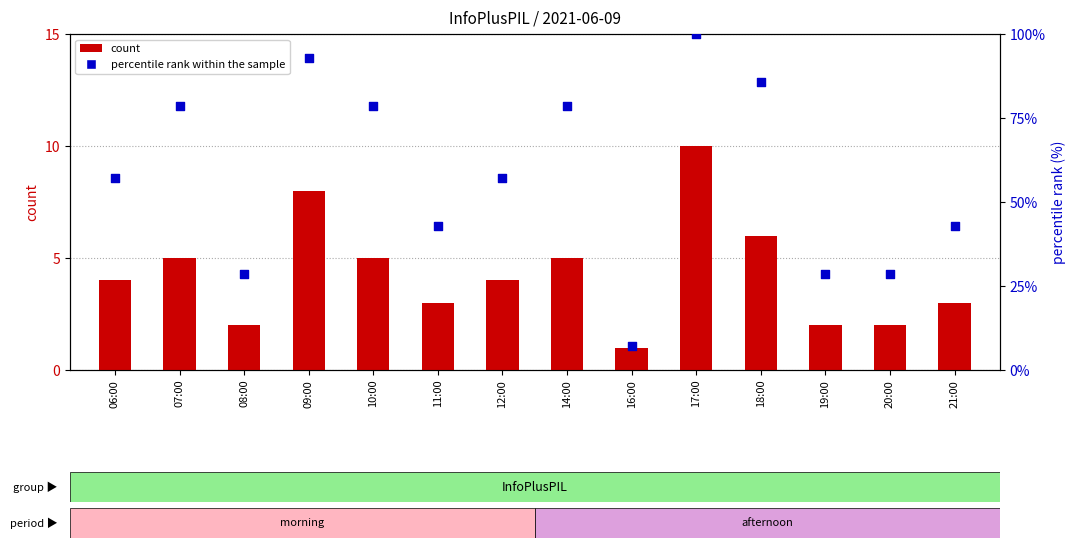

What are all the series names shown in the legend?

count, percentile rank within the sample